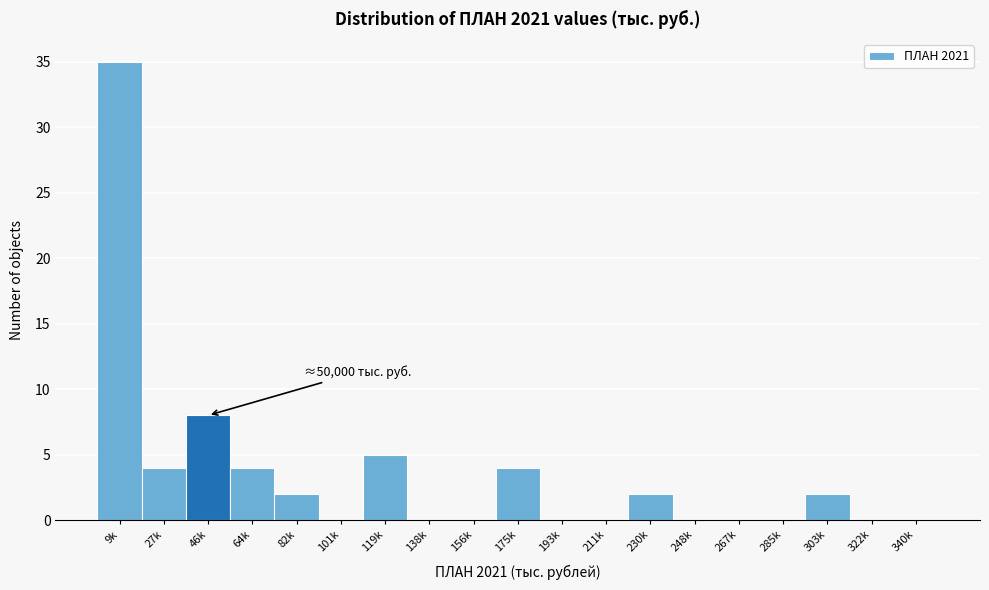

Reading left to right, what are all the values shown in this chart?

9k=35	27k=4	46k=8	64k=4	82k=2	101k=0	119k=5	138k=0	156k=0	175k=4	193k=0	211k=0	230k=2	248k=0	267k=0	285k=0	303k=2	322k=0	340k=0